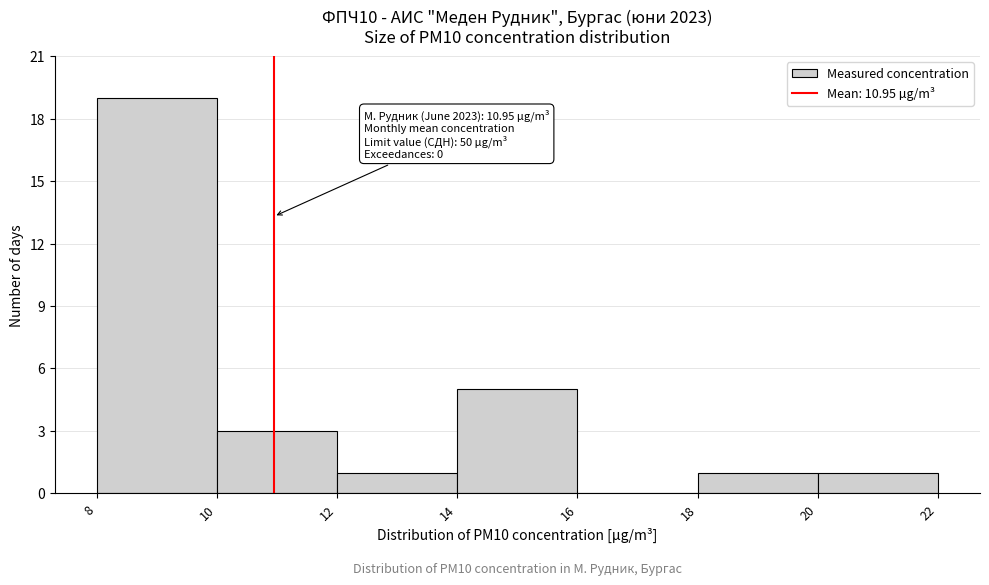

Over which range of the x-axis is the bar tallest?

8 to 10